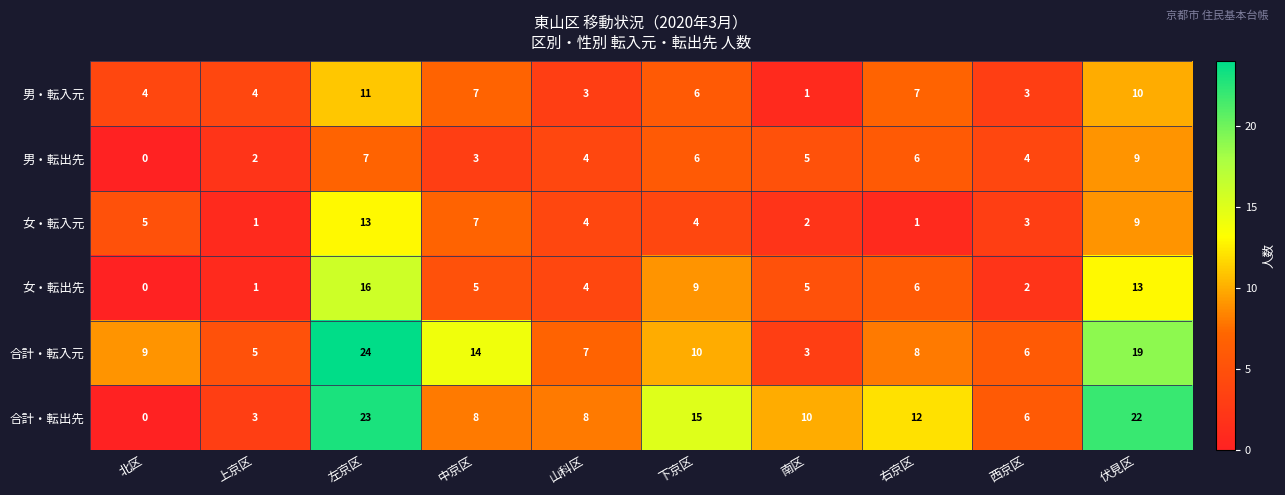

List the series in order of their peak value, lowest first.

男・転出先, 男・転入元, 女・転入元, 女・転出先, 合計・転出先, 合計・転入元